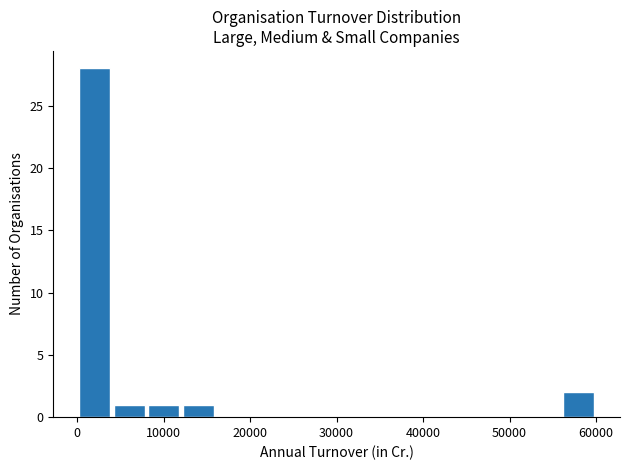

Read against the x-axis, roughly where is the centre of the tallest bar?

2000